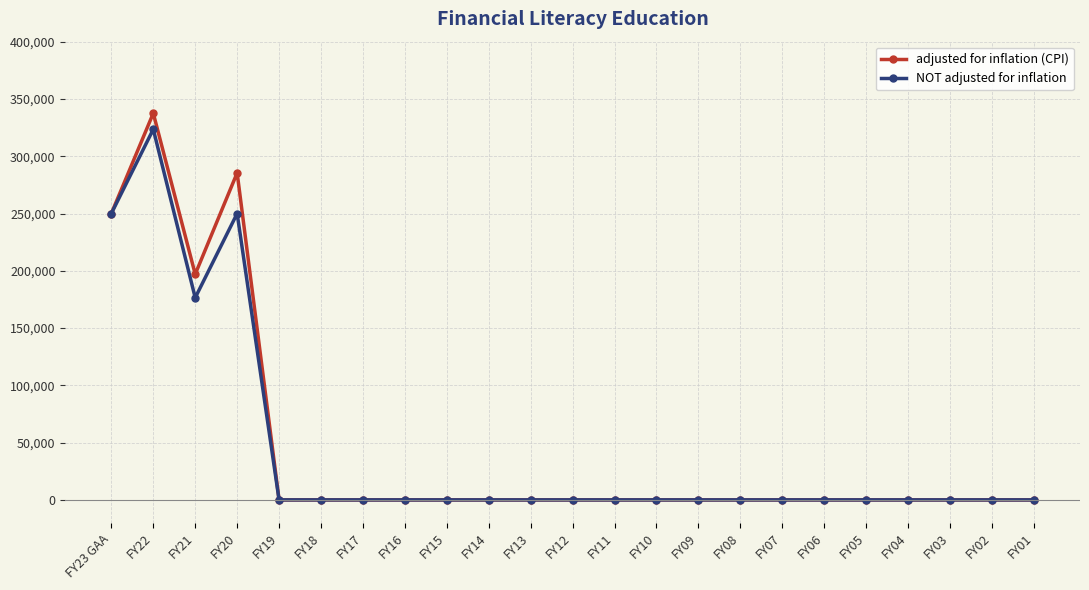

The value of adjusted for inflation (CPI) at FY21 is 286196. True or false?

False